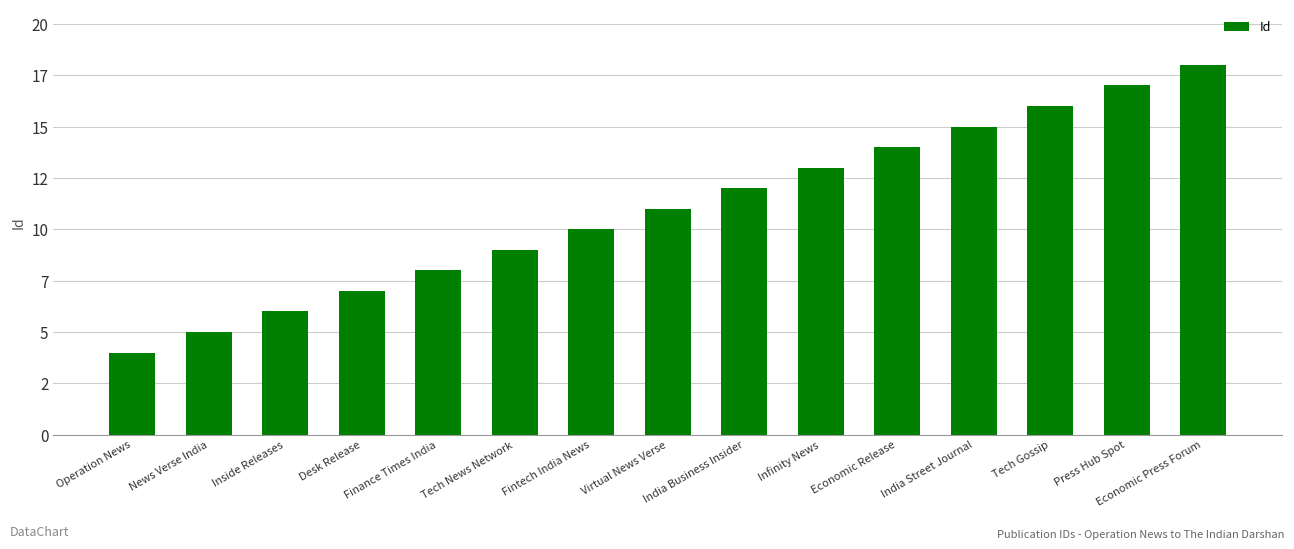

List the labels in order of value, largest first.

Economic Press Forum, Press Hub Spot, Tech Gossip, India Street Journal, Economic Release, Infinity News, India Business Insider, Virtual News Verse, Fintech India News, Tech News Network, Finance Times India, Desk Release, Inside Releases, News Verse India, Operation News